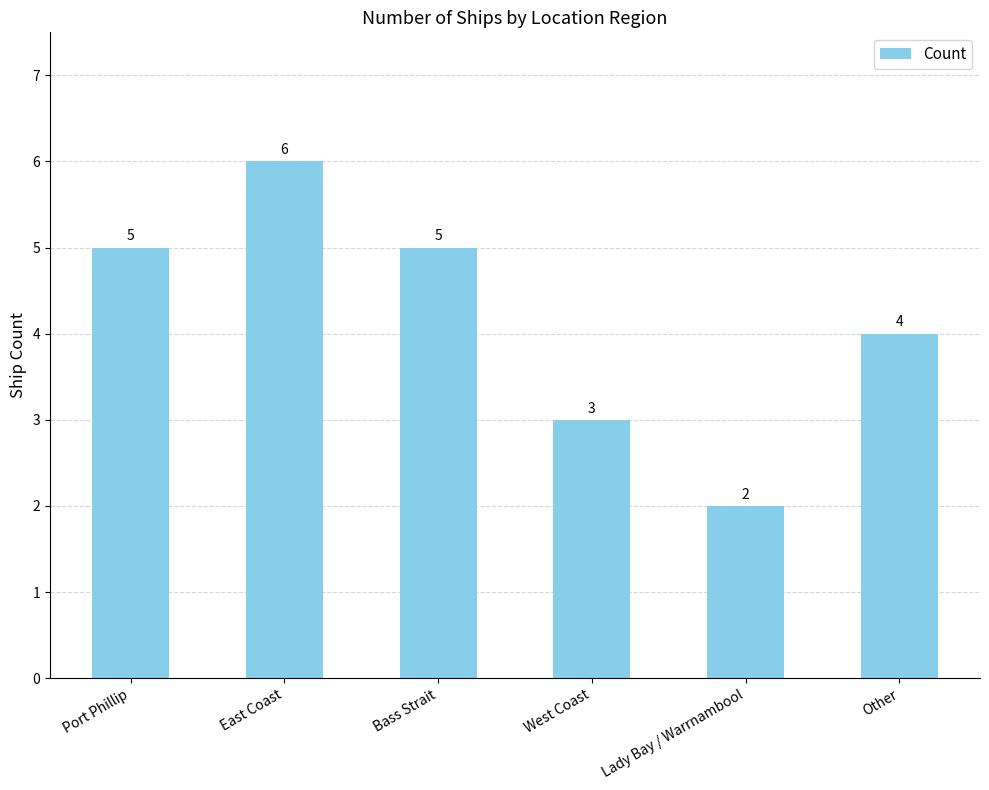

Reading left to right, list all the values displayed in this chart.

Port Phillip=5	East Coast=6	Bass Strait=5	West Coast=3	Lady Bay / Warrnambool=2	Other=4